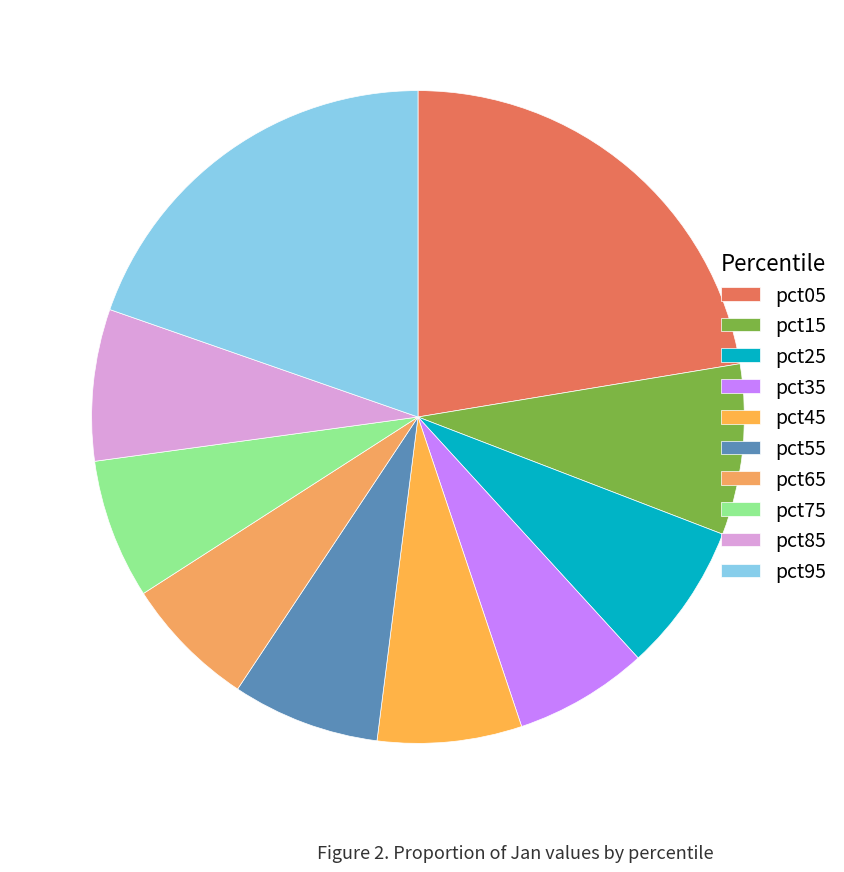

Is there a majority slice in this chart?

No